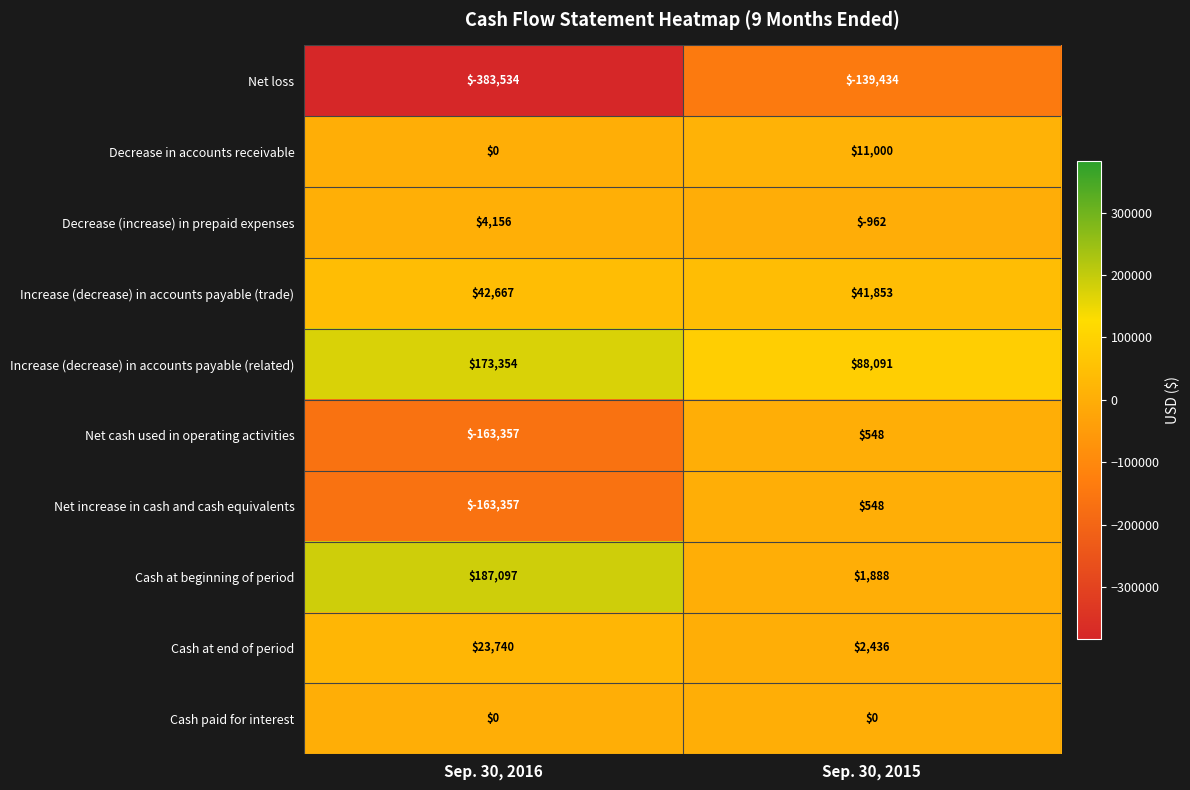

Which series has the widest spread of values?

Net loss